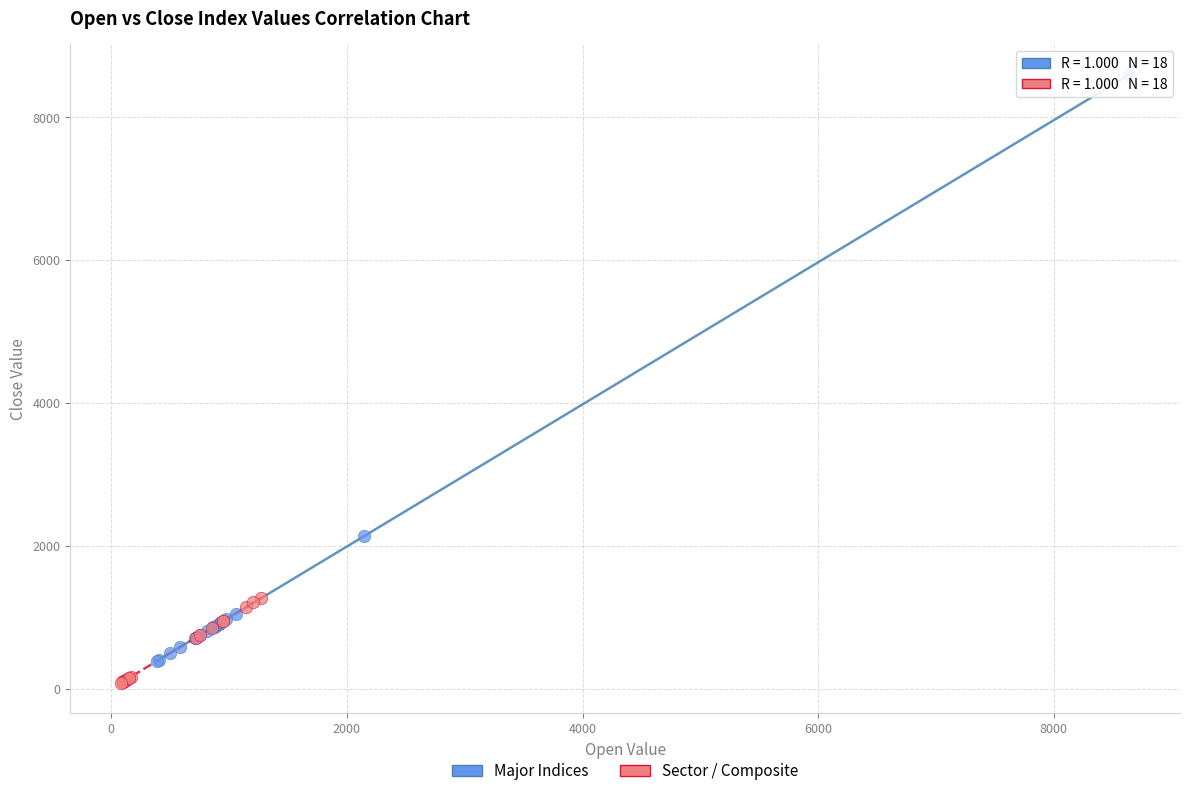

What are all the series names shown in the legend?

Major Indices, Sector / Composite